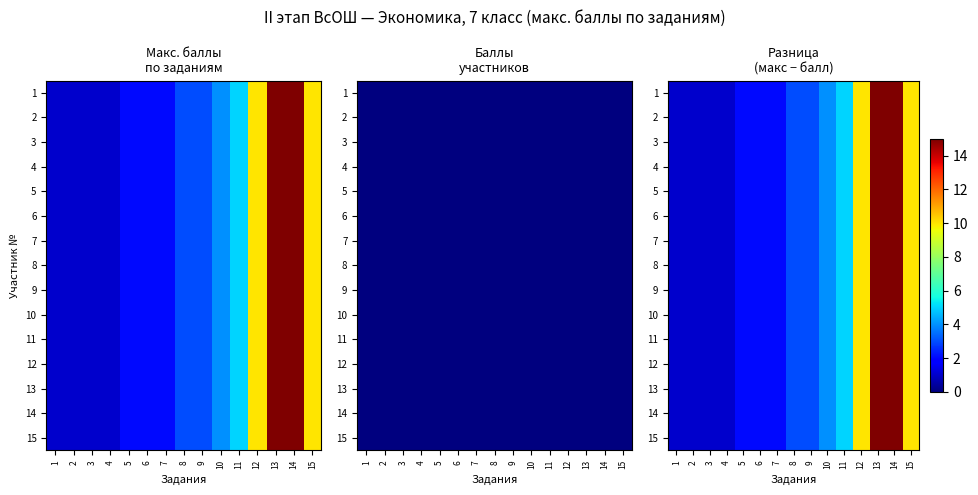

At which label does 12 reach its minimum?

1